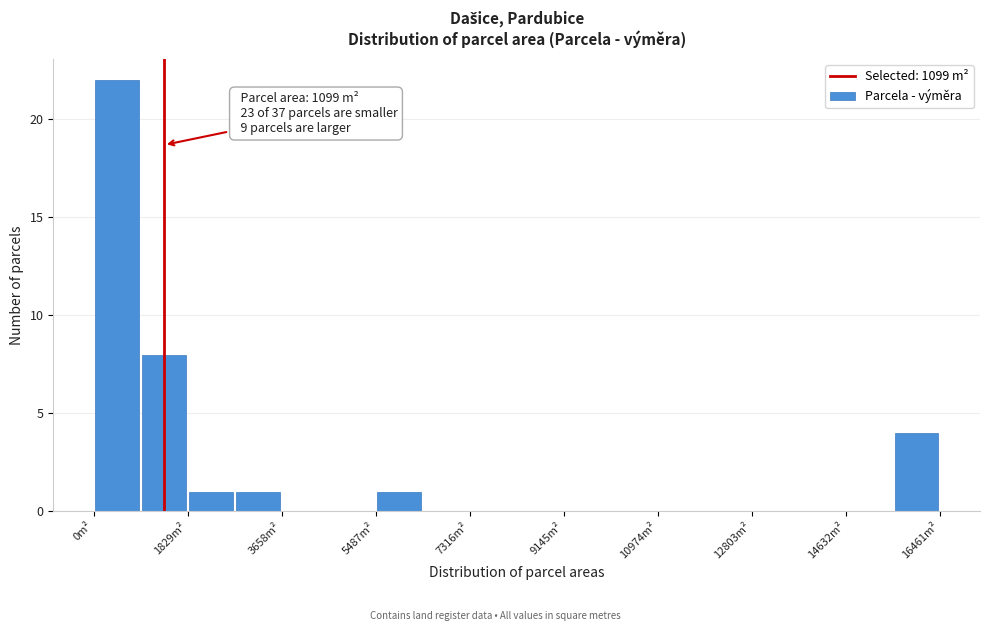

Which range on the x-axis has the tallest bar?

0 to 1000